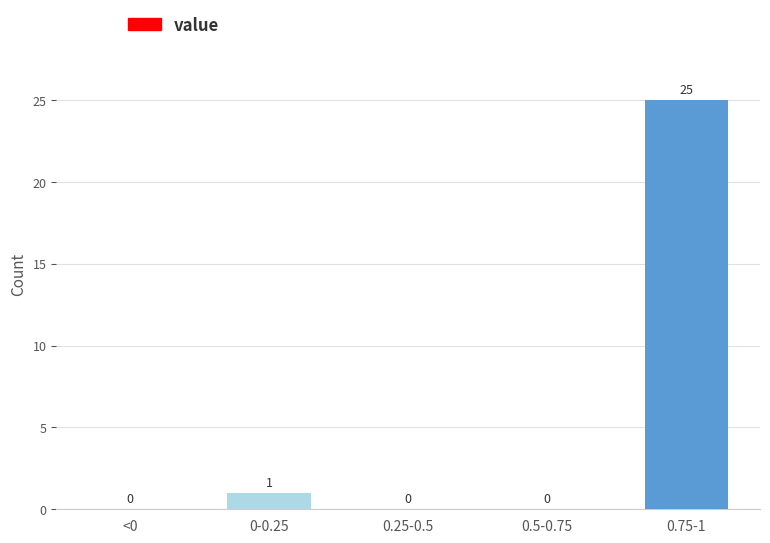

Reading left to right, transcribe all the data shown in this chart.

<0=0	0-0.25=1	0.25-0.5=0	0.5-0.75=0	0.75-1=25